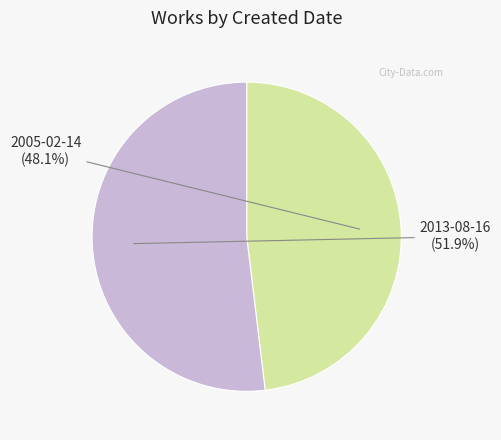

To the nearest percent, what portion does 2005-02-14 represent?

48%